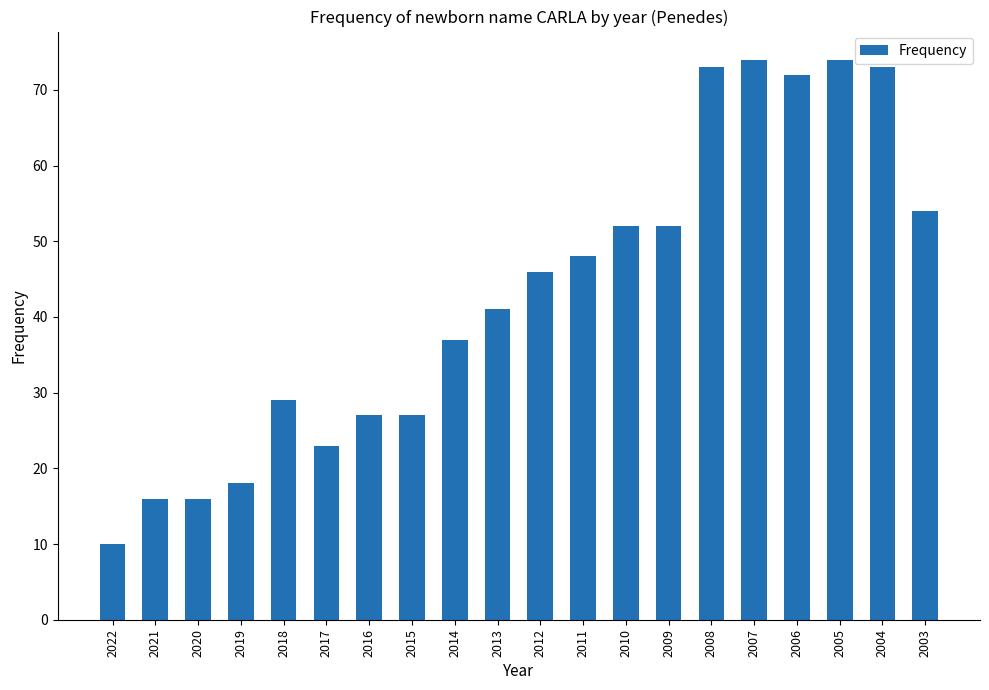

What is the difference between the values at 2014 and 2004?

36